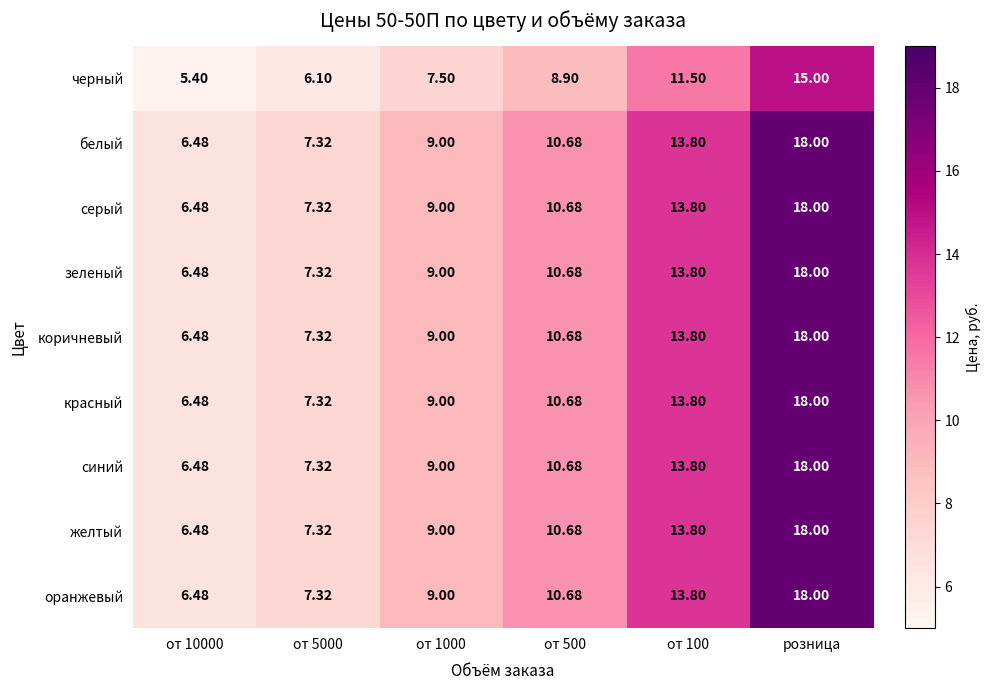

Which label corresponds to the smallest value in the chart?

от 10000